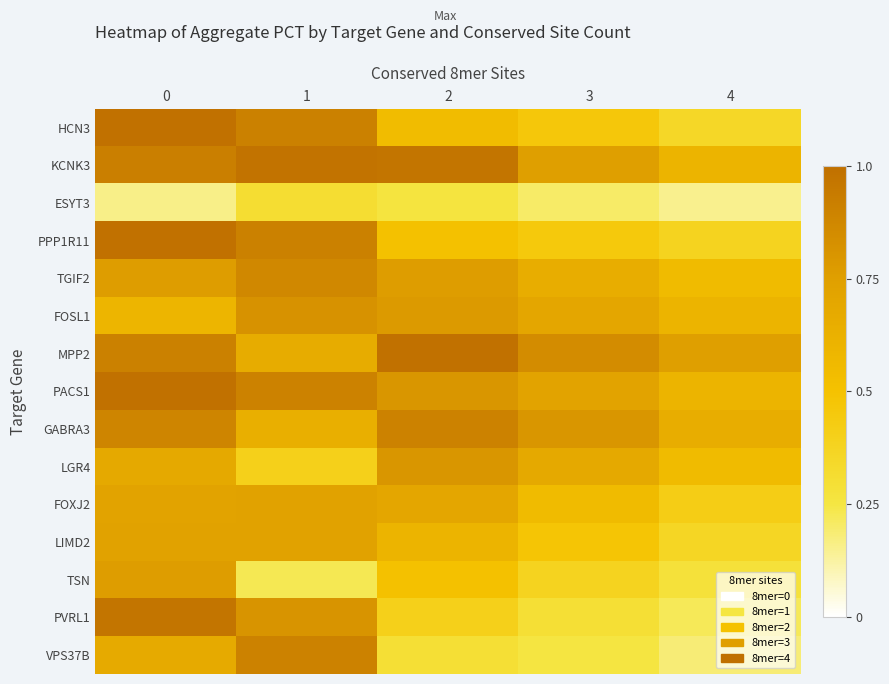

Rank the series by their maximum value, from highest to lowest.

HCN3, PPP1R11, MPP2, PACS1, KCNK3, PVRL1, GABRA3, VPS37B, TGIF2, FOSL1, LGR4, TSN, FOXJ2, LIMD2, ESYT3